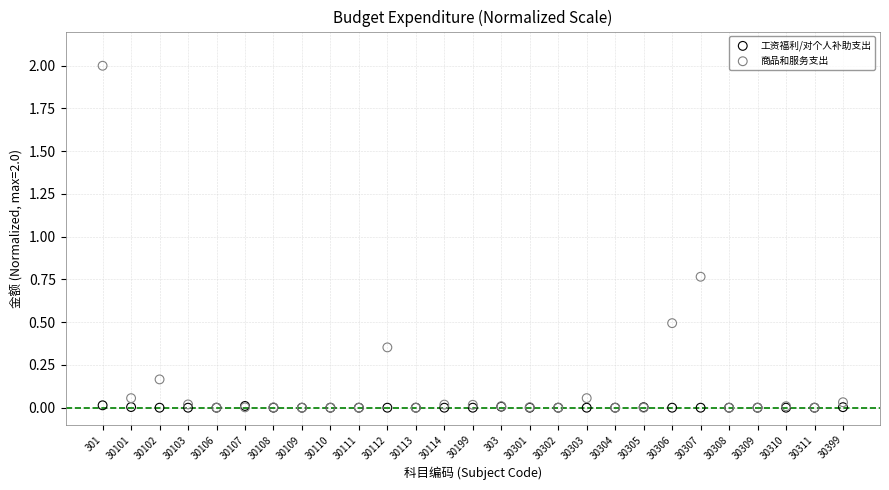

Which series reaches the maximum Y coordinate?

商品和服务支出